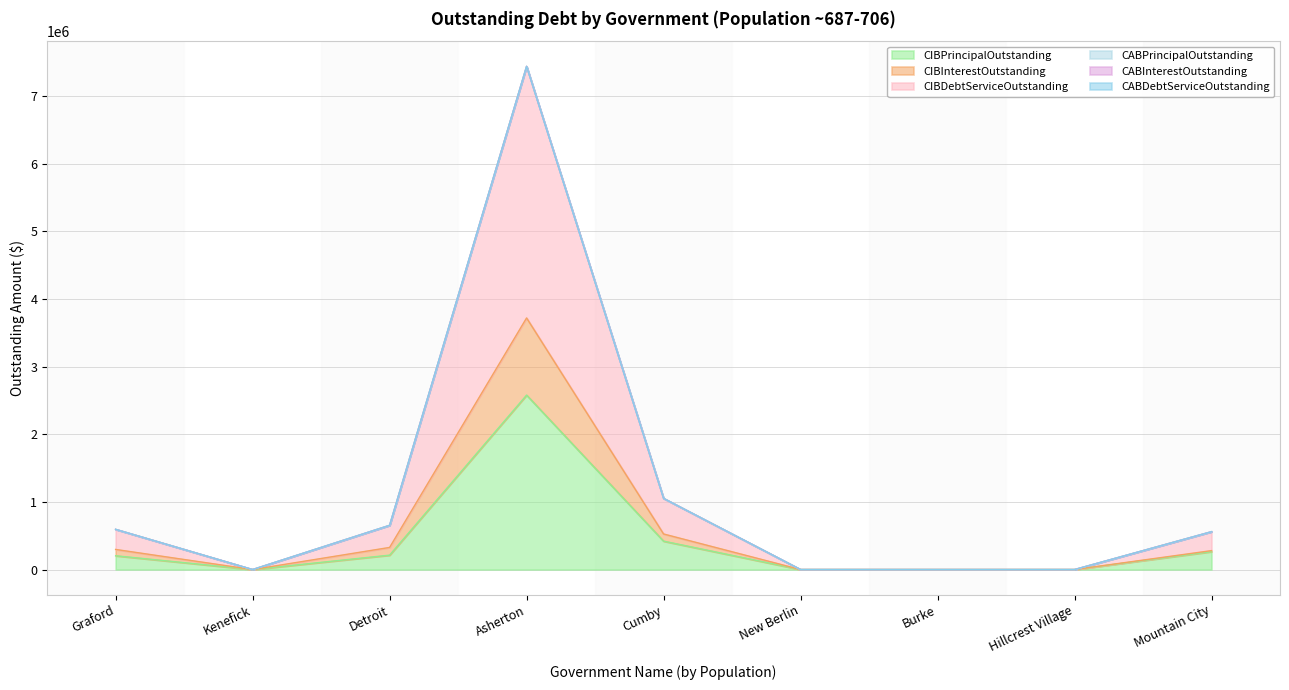

Which label corresponds to the smallest value in the chart?

Kenefick